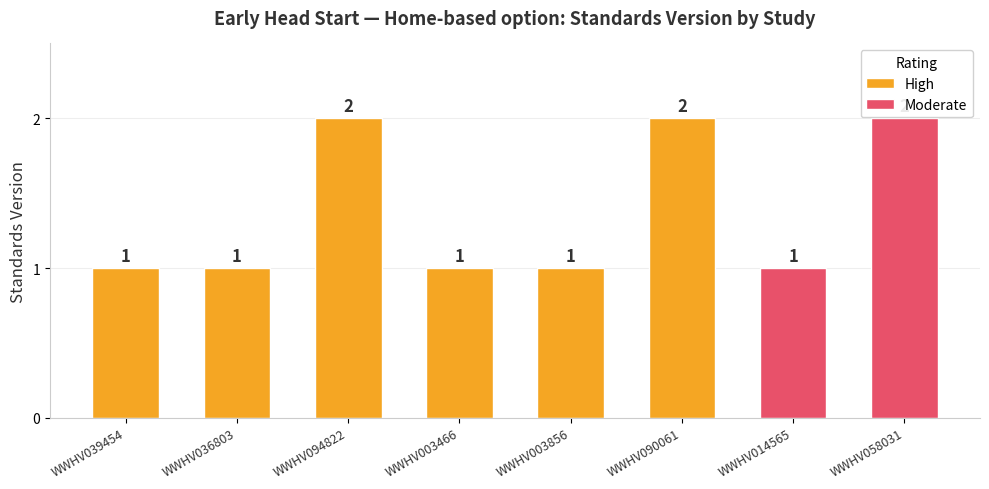

Rank the categories by value from lowest to highest.

WWHV039454, WWHV036803, WWHV003466, WWHV003856, WWHV014565, WWHV094822, WWHV090061, WWHV058031